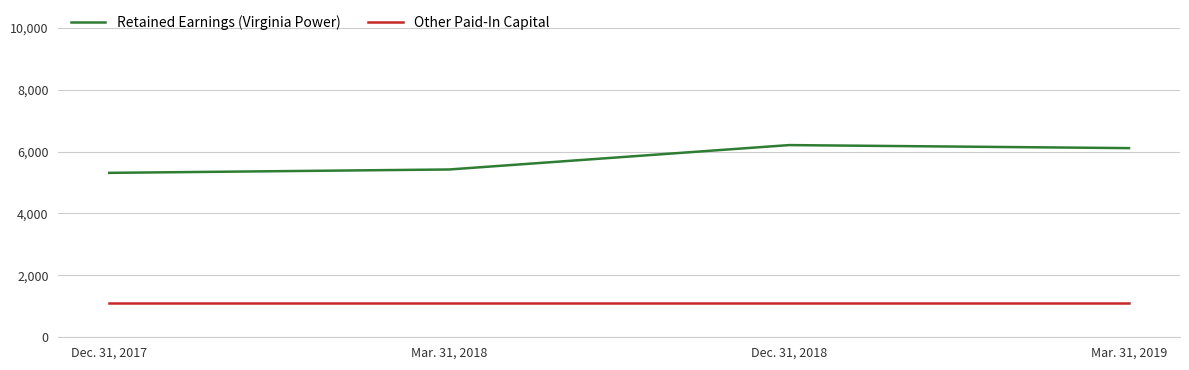

Does the chart have visible grid lines?

Yes